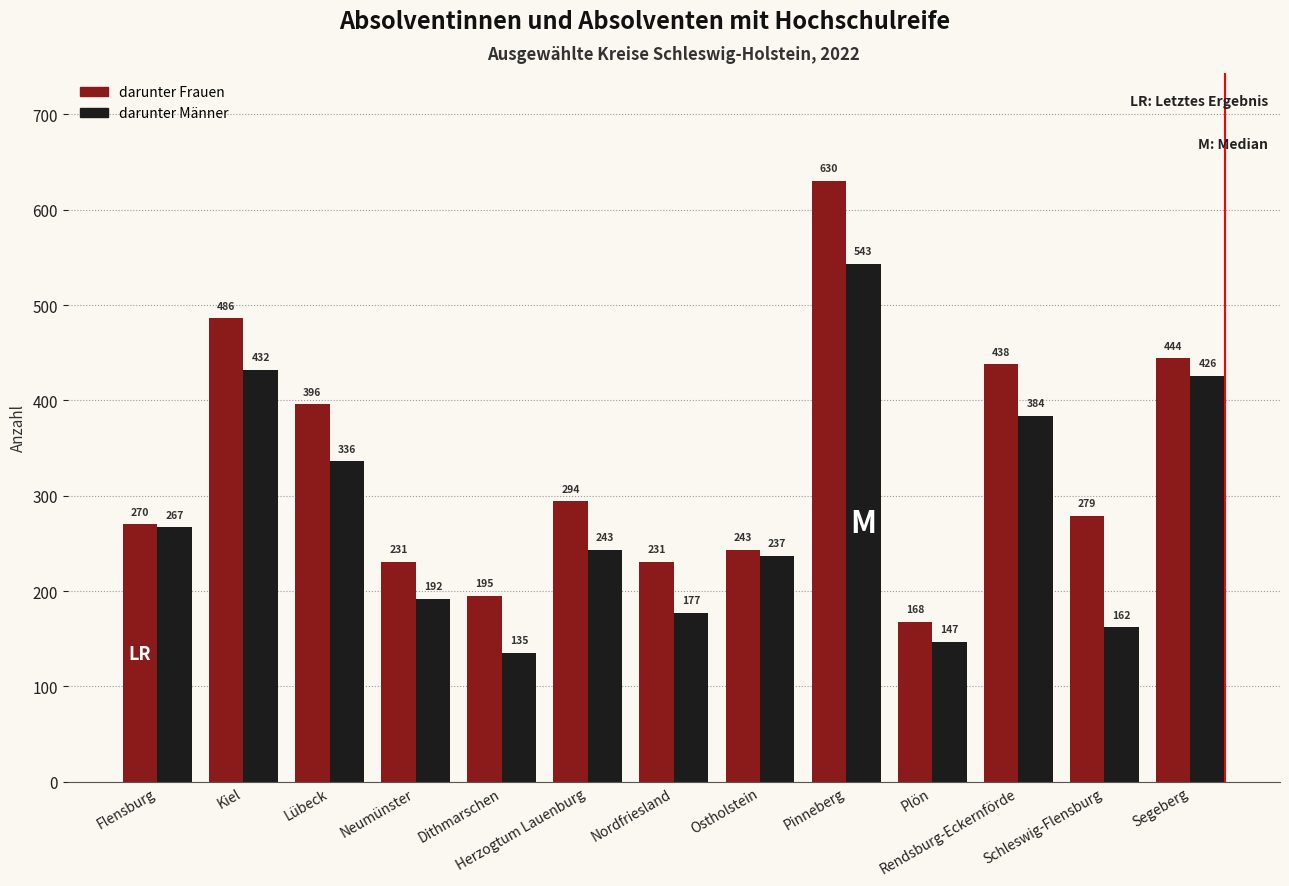

True or false: darunter Männer has a value of 73 at Schleswig-Flensburg.

False